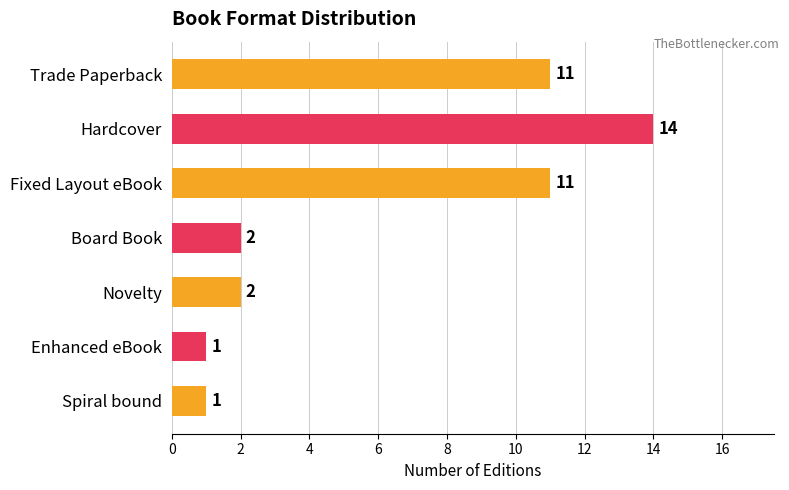

Which has a higher value, Spiral bound or Board Book?

Board Book